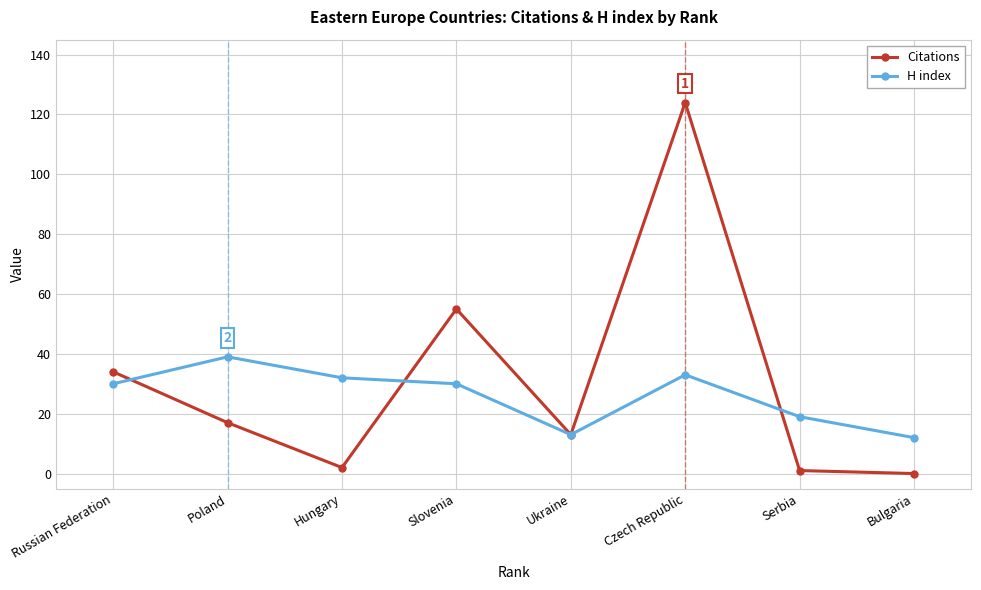

Rank the series at Slovenia from highest to lowest value.

Citations, H index